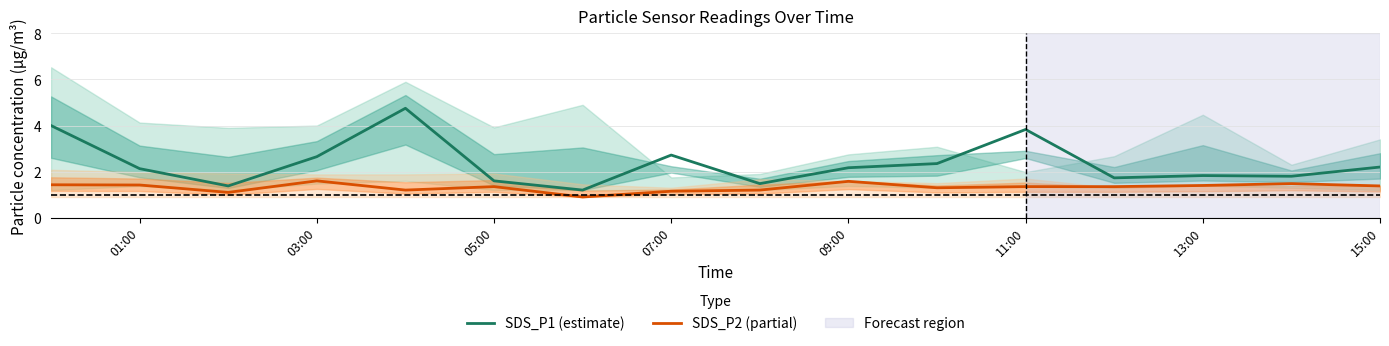

How many data points in SDS_P1 (estimate) are less than 2?

7